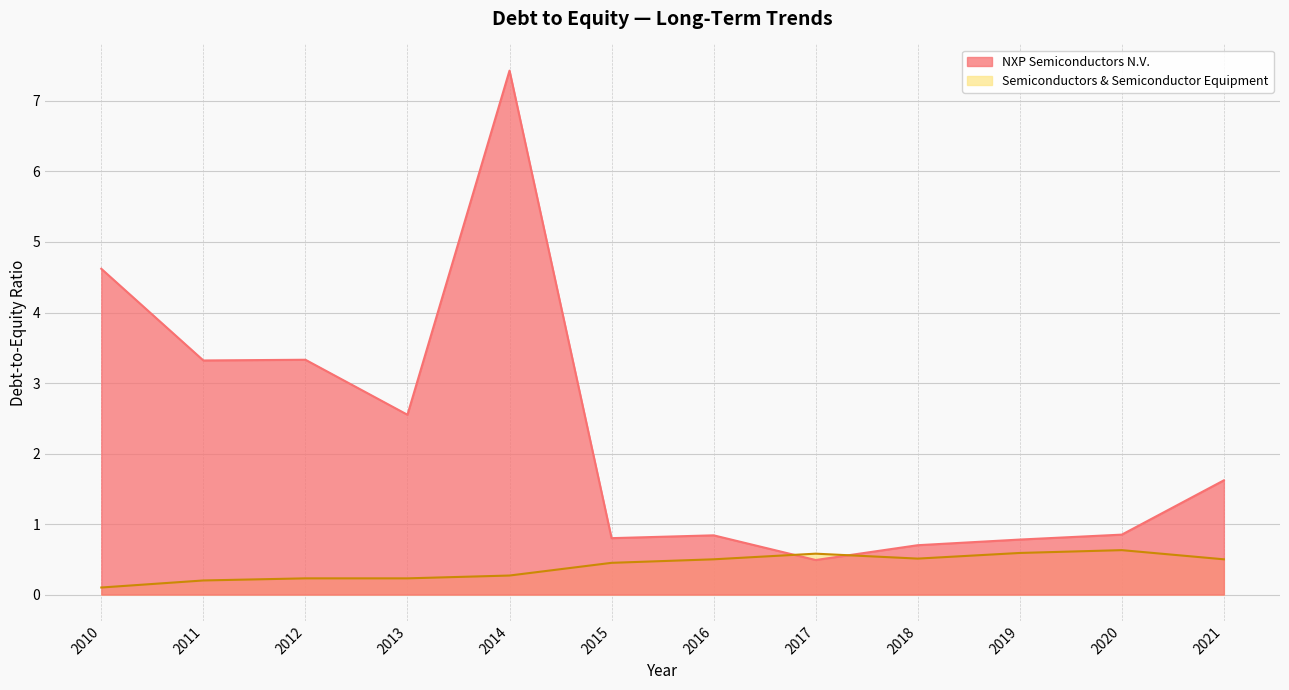

At how many categories does at least one series exceed 5?

1